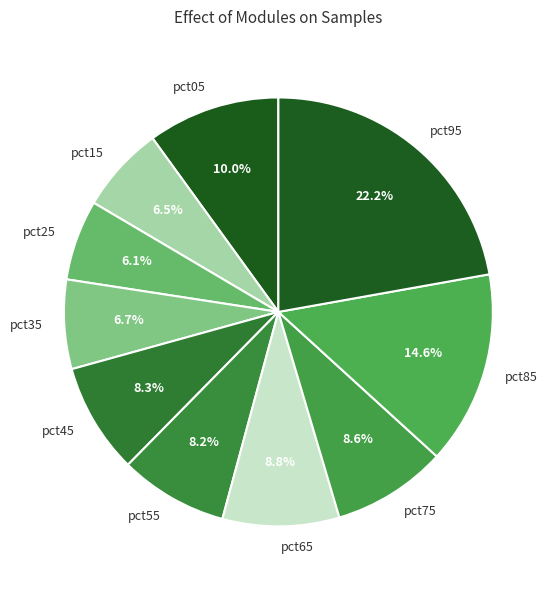

What percentage do pct25 and pct15 together represent?

12.6%